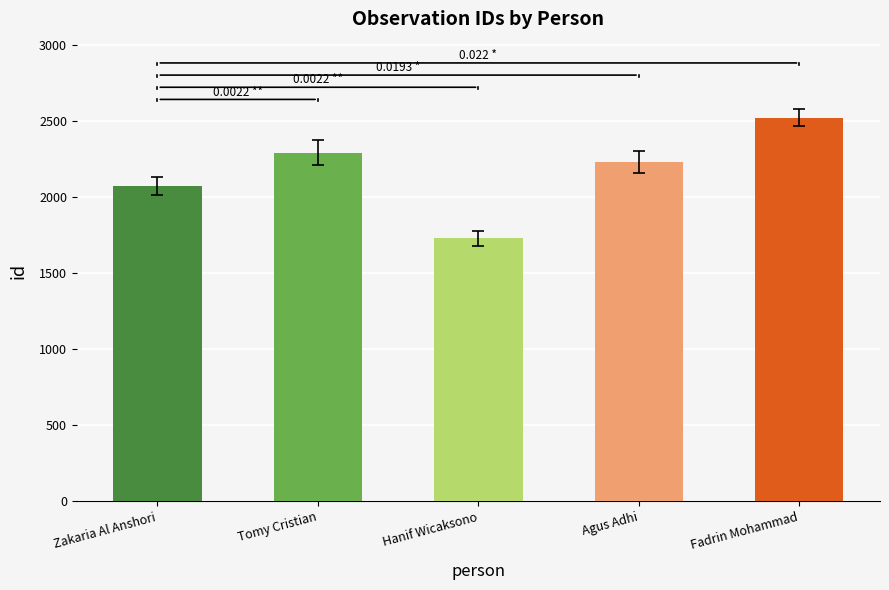

Between Tomy Cristian and Agus Adhi, which is larger?

Tomy Cristian